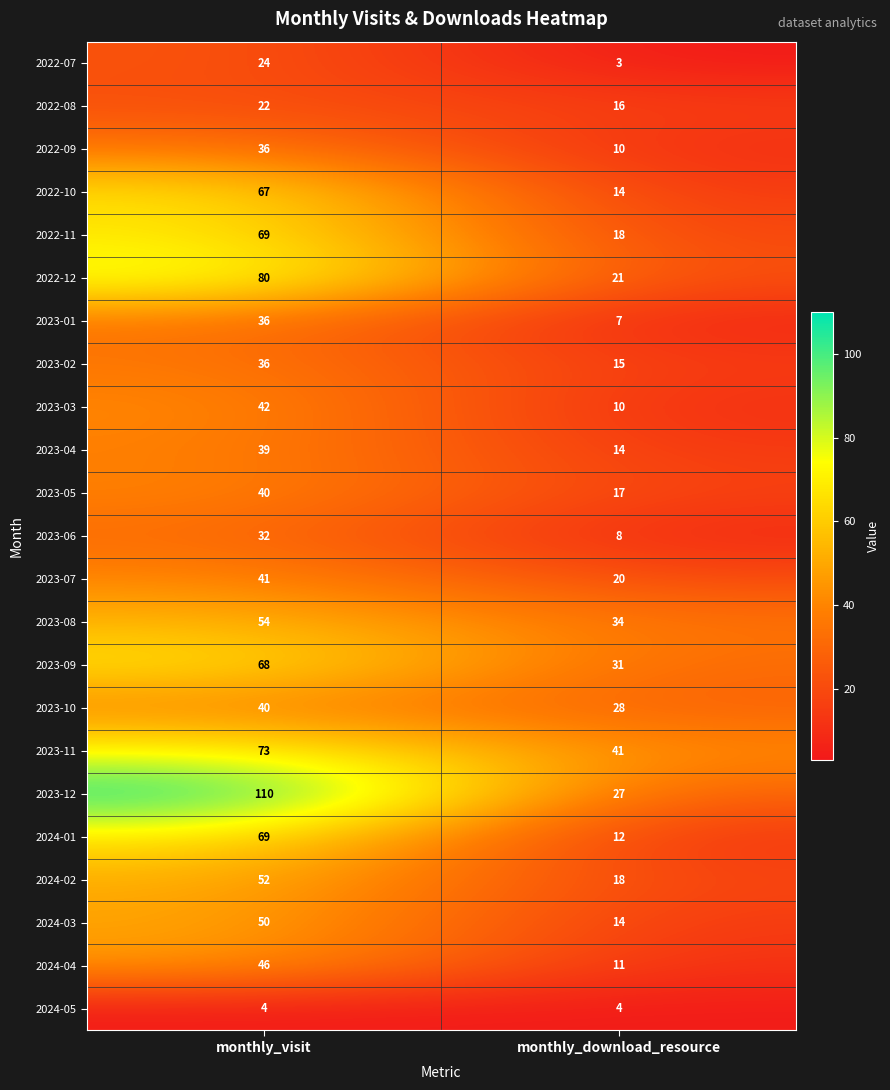

Which series changed the most between monthly_visit and monthly_download_resource?

2023-12